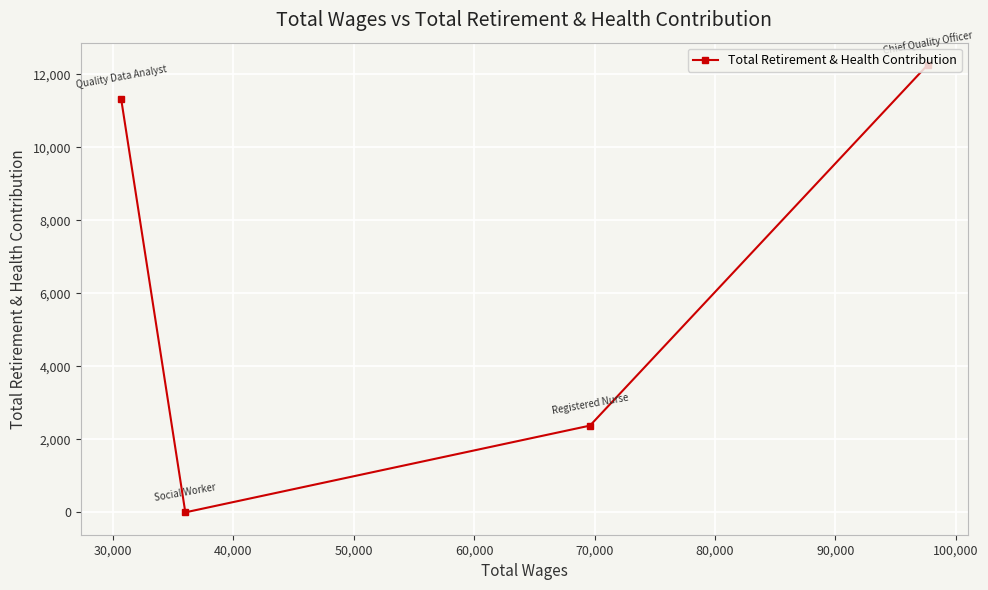

Reading left to right, what are all the values shown in this chart?

11332	0	2376	12252